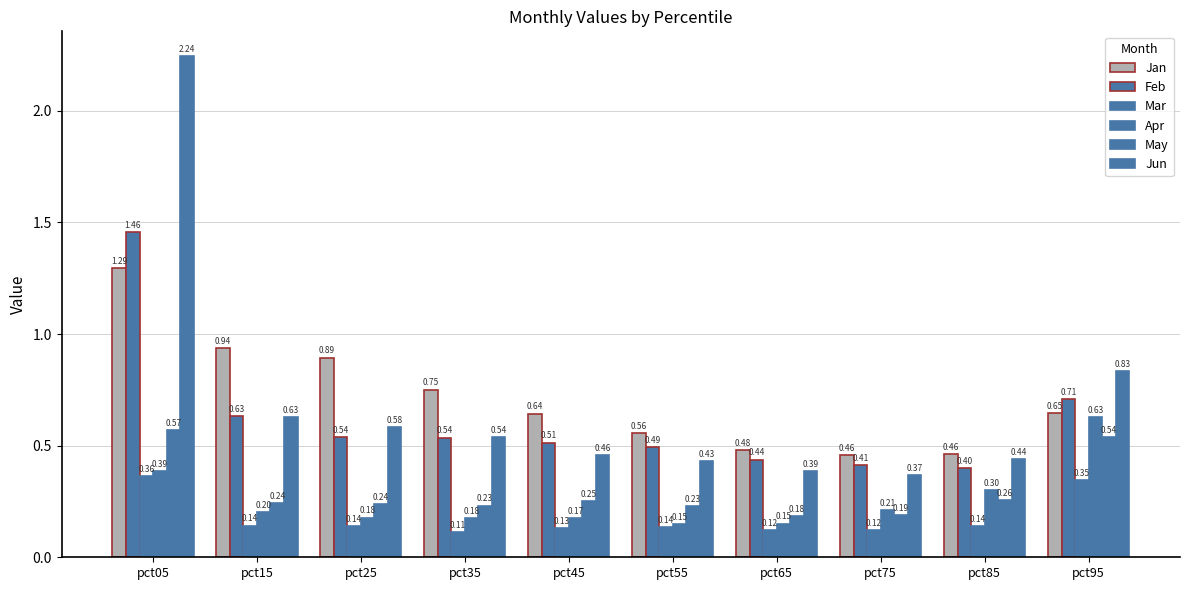

Rank the series by their maximum value, from highest to lowest.

Jun, Feb, Jan, Apr, May, Mar